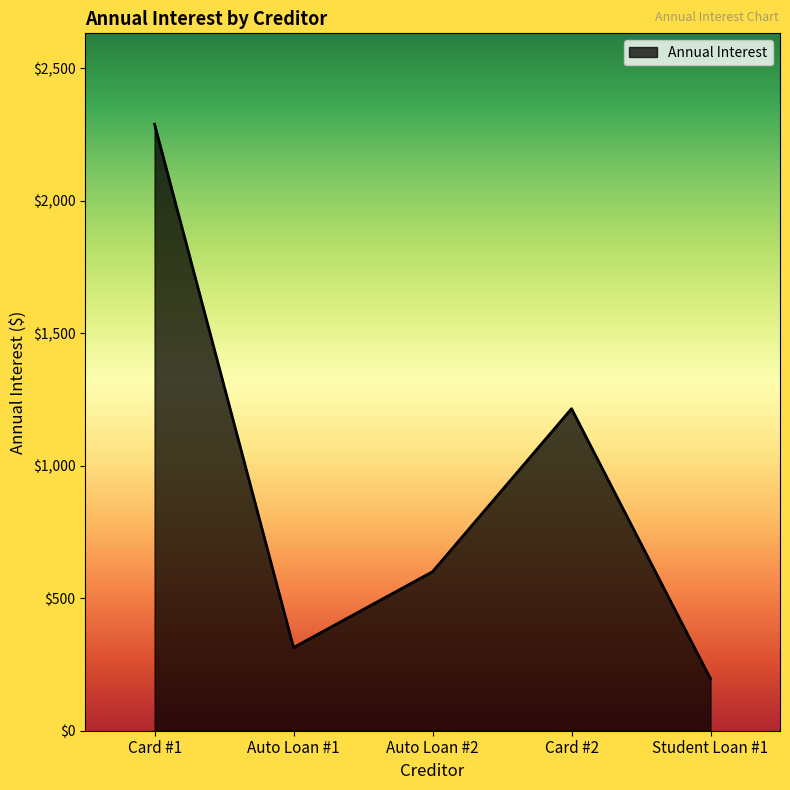

Reading left to right, extract all data points from this chart.

2288.0	313.9	600.0	1215.0	196.0